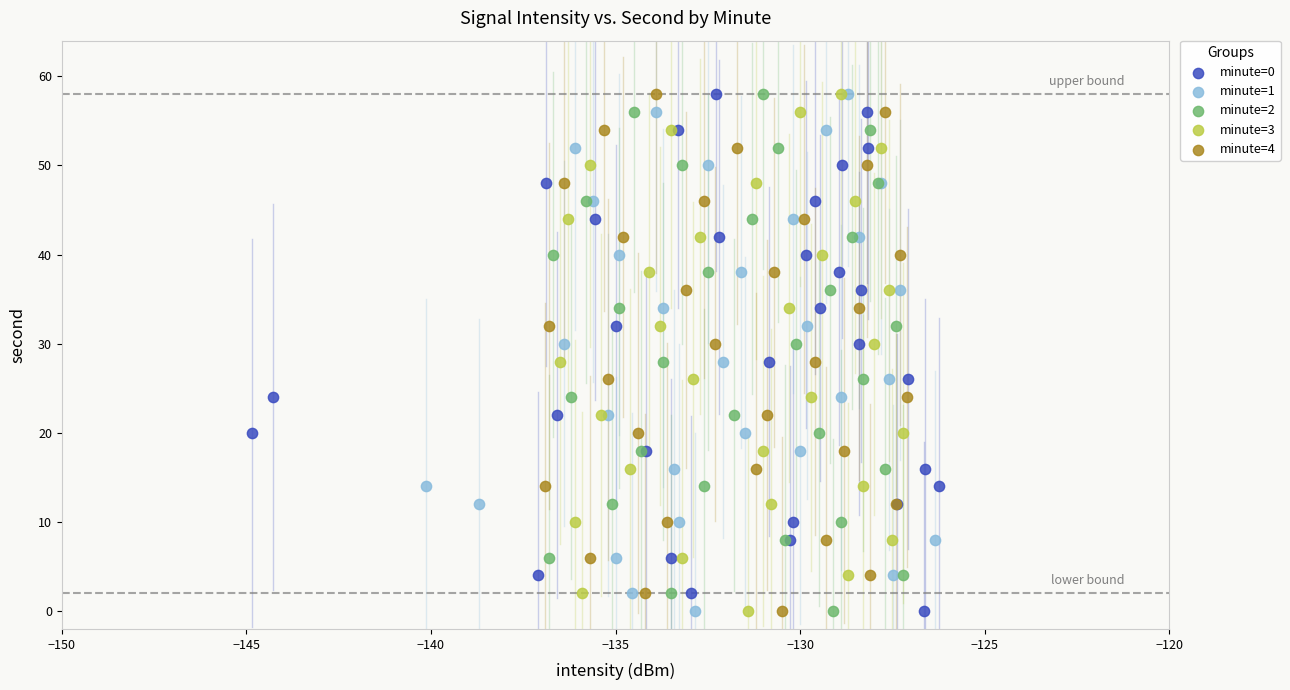

What are all the series names shown in the legend?

minute=0, minute=1, minute=2, minute=3, minute=4